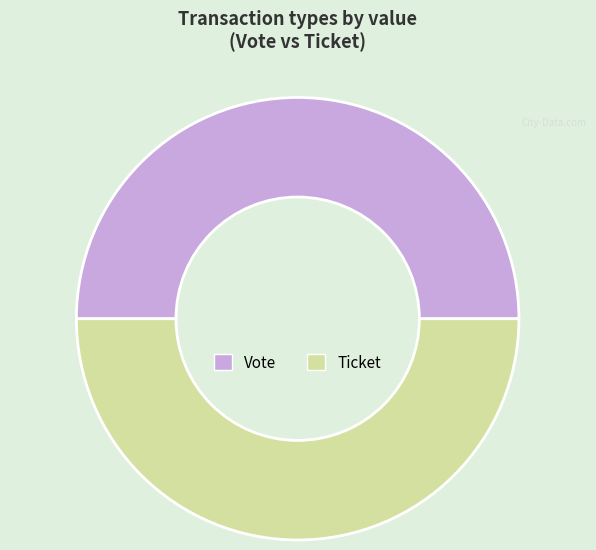

Is it true that Vote is 50% of the pie?

True